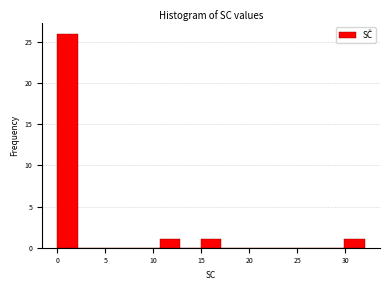

What is the height of the bar covering 30.0 to 32.0 on the x-axis? Neither the bar edges nor the heights are printed on the chart, so give them approximately, as read against the axes.

1